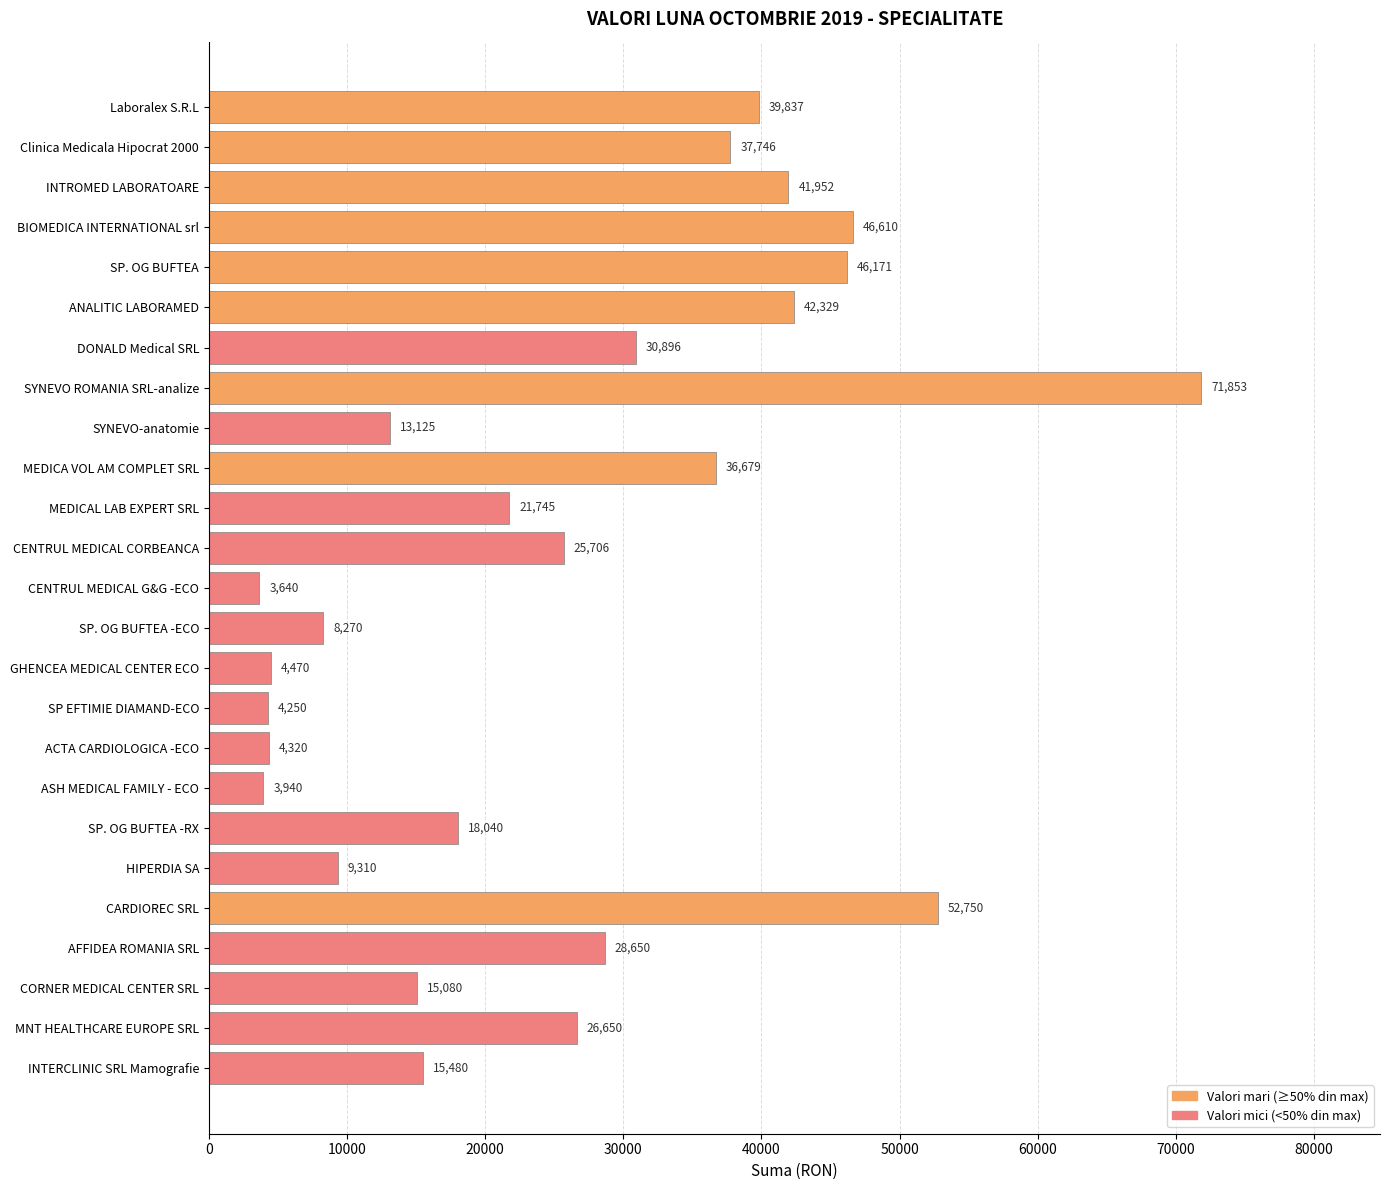

List the labels in order of value, largest first.

SYNEVO ROMANIA SRL-analize, CARDIOREC SRL, BIOMEDICA INTERNATIONAL srl, SP. OG BUFTEA, ANALITIC LABORAMED, INTROMED LABORATOARE, Laboralex S.R.L, Clinica Medicala Hipocrat 2000, MEDICA VOL AM COMPLET SRL, DONALD Medical SRL, AFFIDEA ROMANIA SRL, MNT HEALTHCARE EUROPE SRL, CENTRUL MEDICAL CORBEANCA, MEDICAL LAB EXPERT SRL, SP. OG BUFTEA -RX, INTERCLINIC SRL Mamografie, CORNER MEDICAL CENTER SRL, SYNEVO-anatomie, HIPERDIA SA, SP. OG BUFTEA -ECO, GHENCEA MEDICAL CENTER ECO, ACTA CARDIOLOGICA -ECO, SP EFTIMIE DIAMAND-ECO, ASH MEDICAL FAMILY - ECO, CENTRUL MEDICAL G&G -ECO